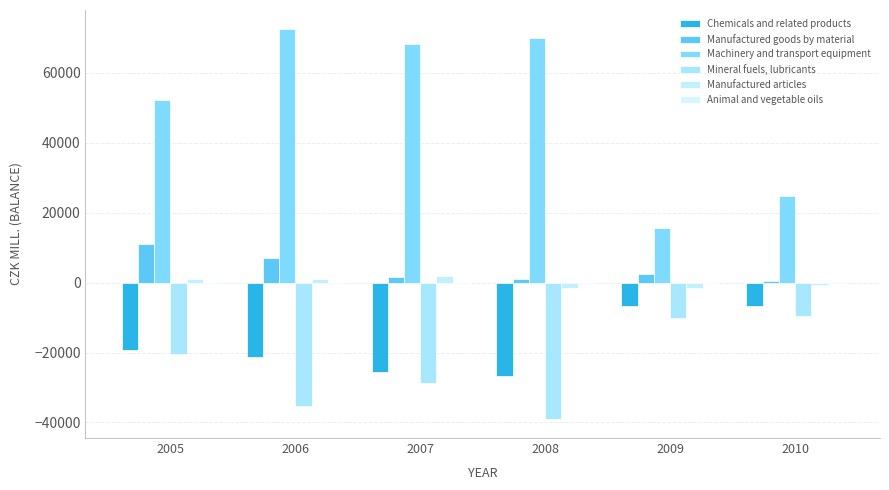

Which has a higher value, 2009 or 2006?

2009